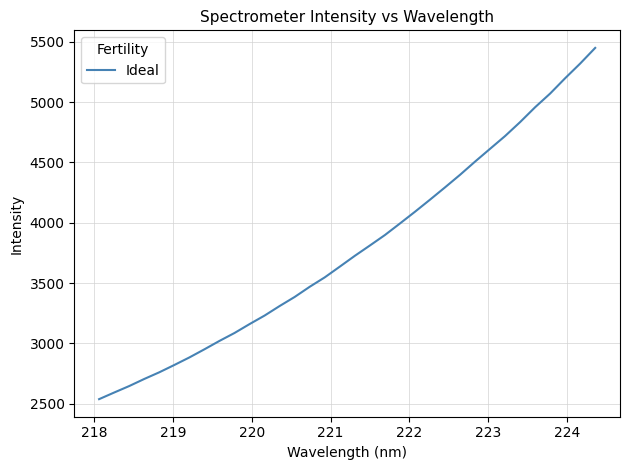

What is the greatest value displayed?

5450.1